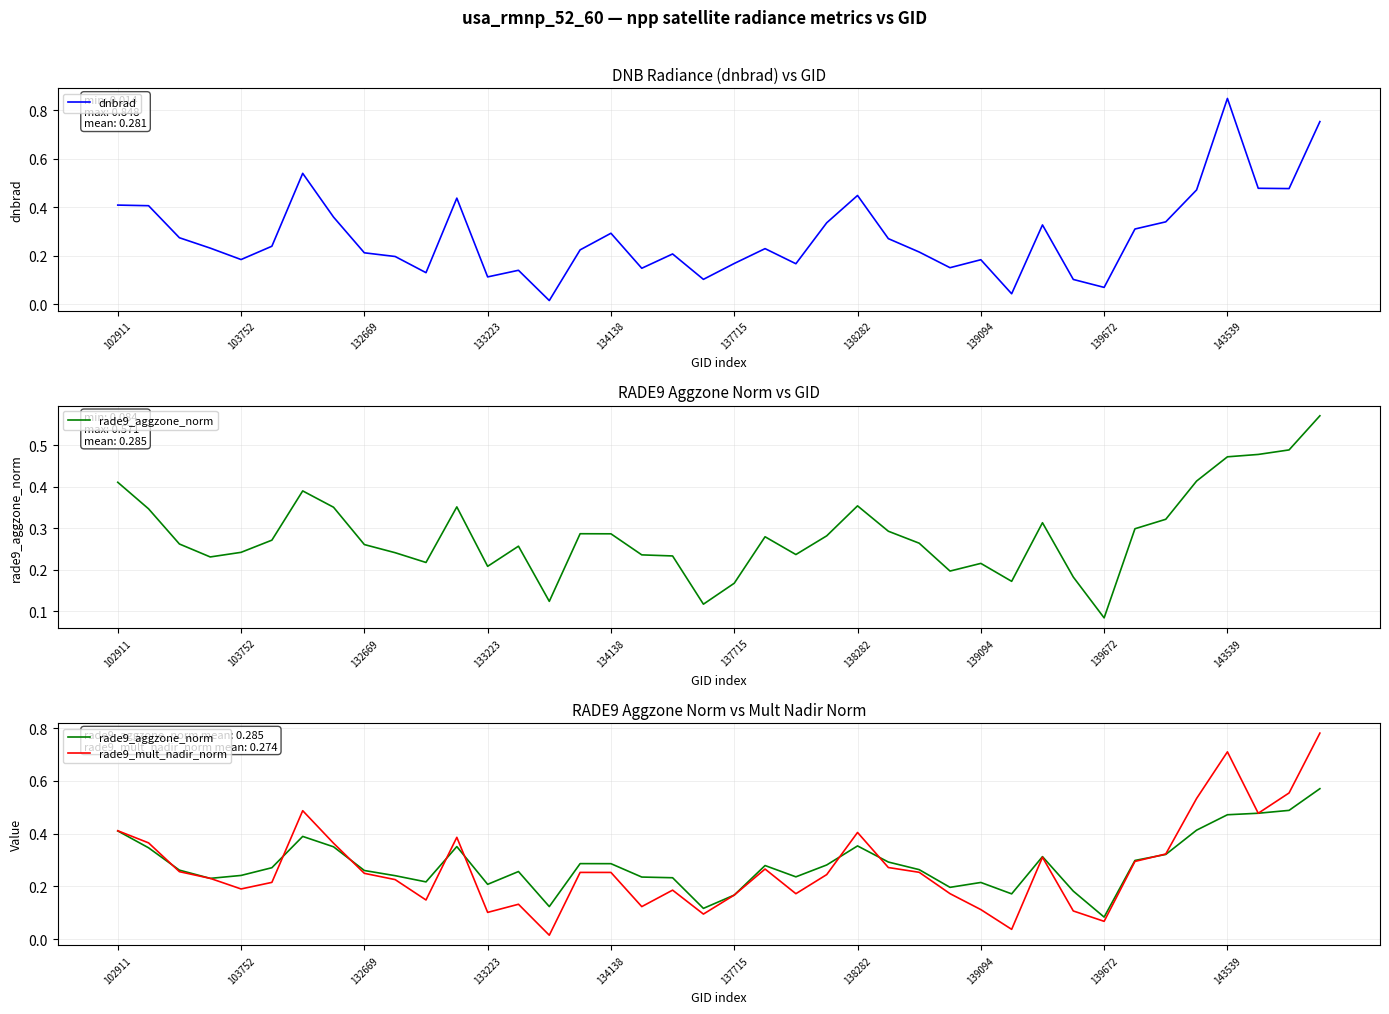

True or false: rade9_mult_nadir_norm has a value of 0.3 at 134138.

True